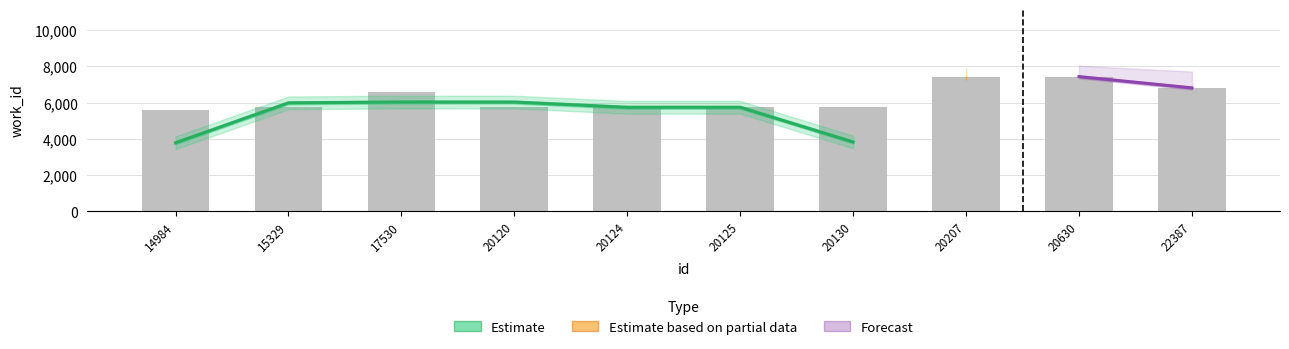

What is the difference between the values at 20120 and 20207?

1648